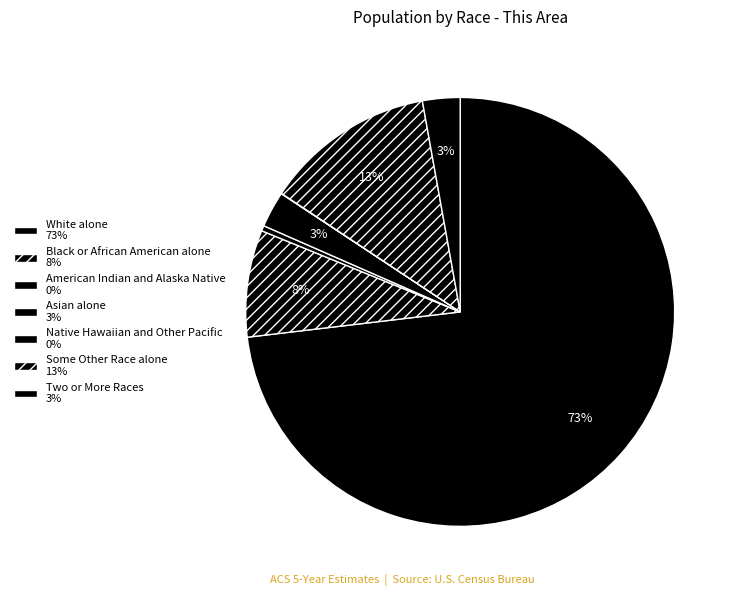

How many segments does this pie chart have?

7